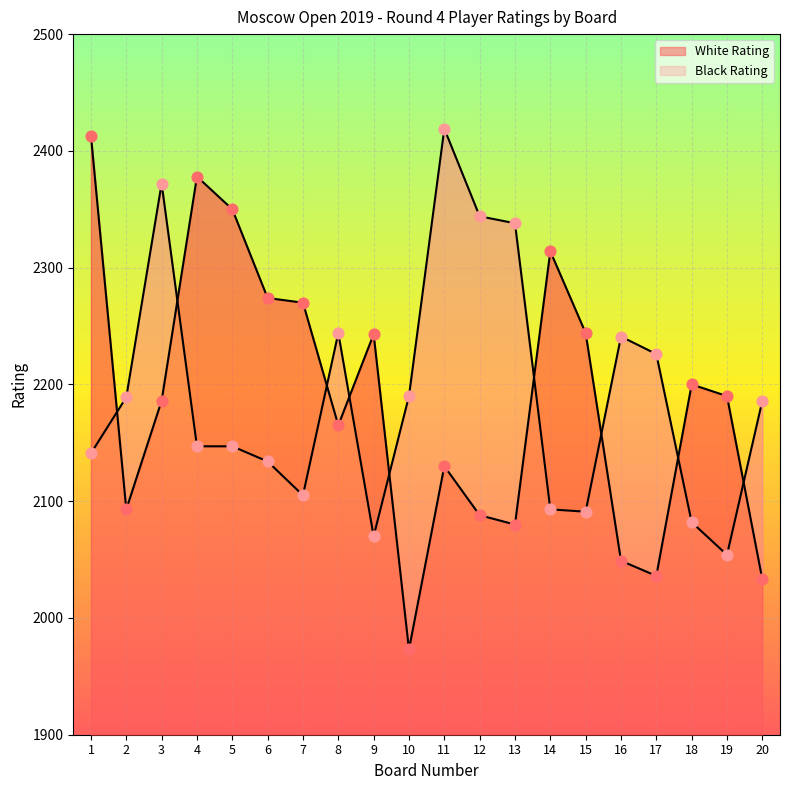

Is the value of White Rating at 4 greater than the value of Black Rating at 17?

Yes